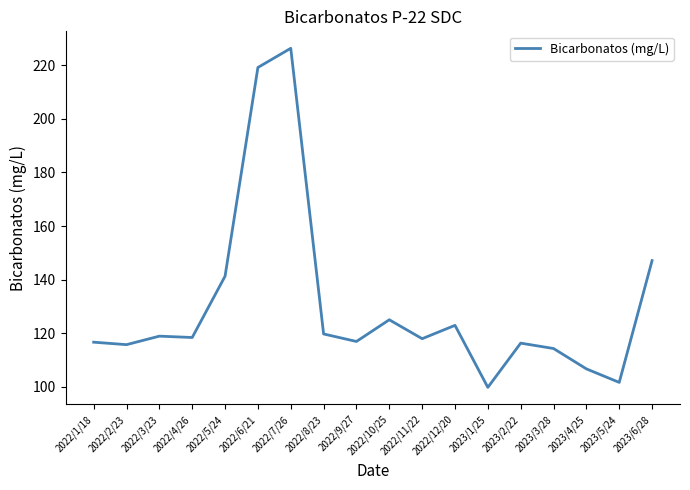

What position from the right is 2022/3/23?

16